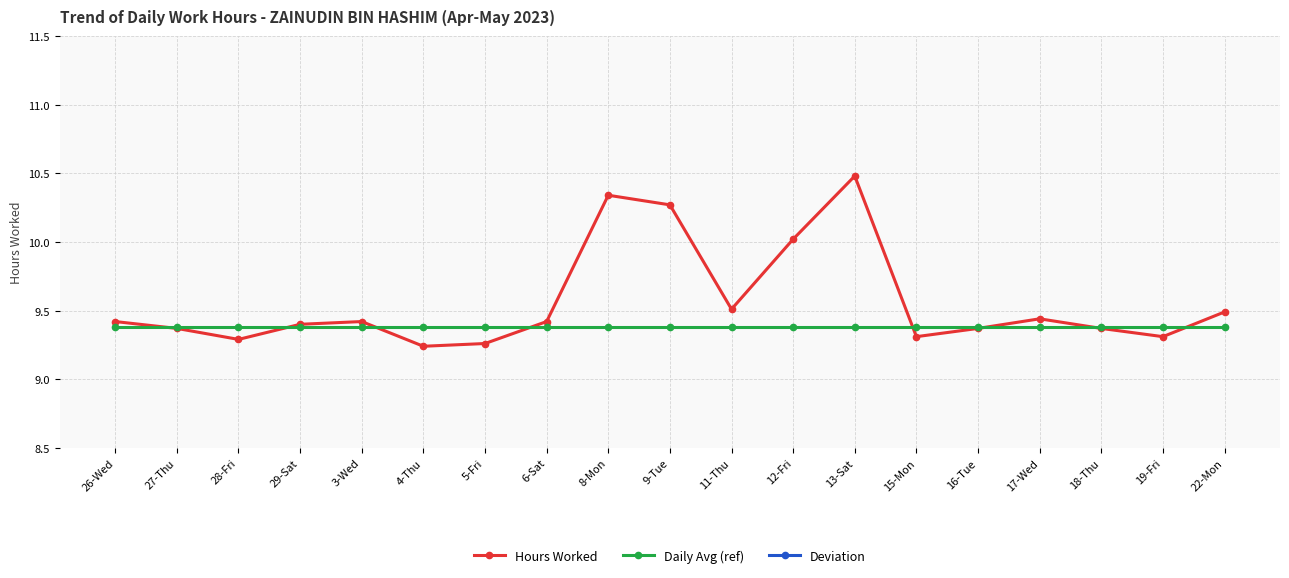

Which label corresponds to the smallest value in the chart?

4-Thu